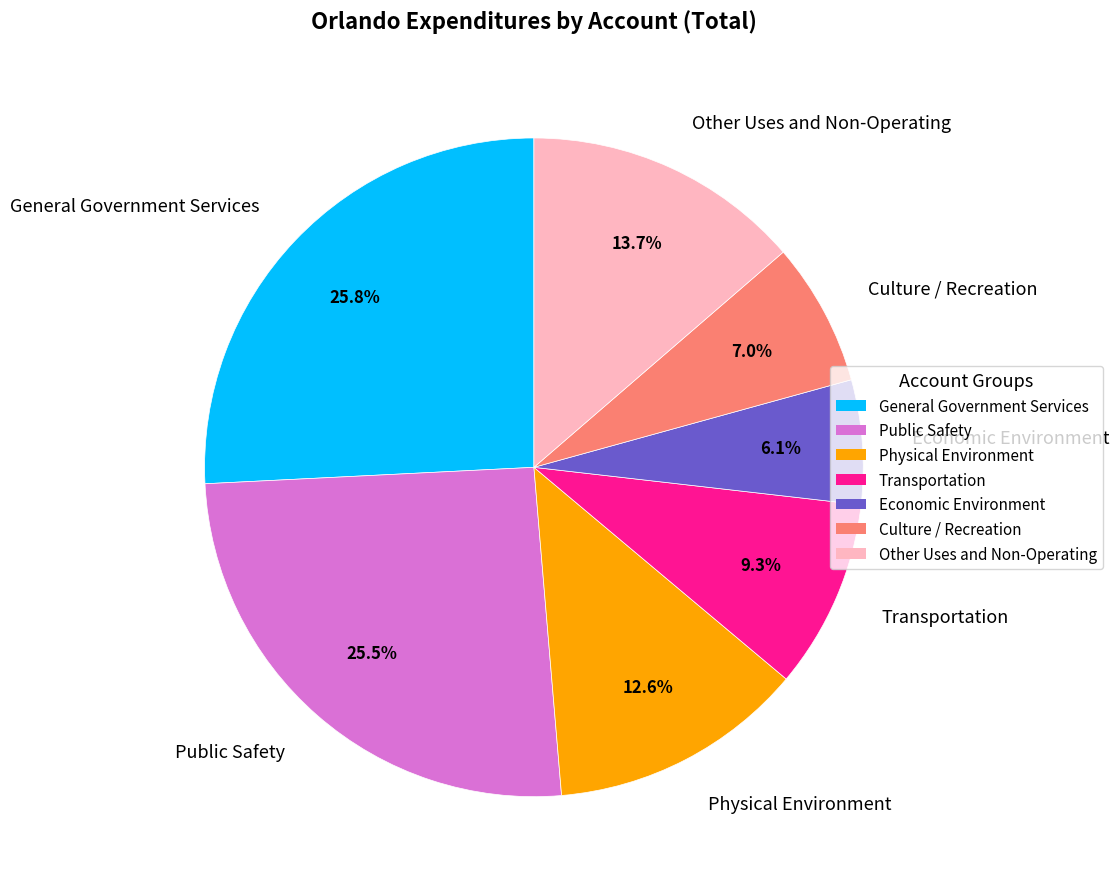

The General Government Services slice represents 26% of the pie. True or false?

True